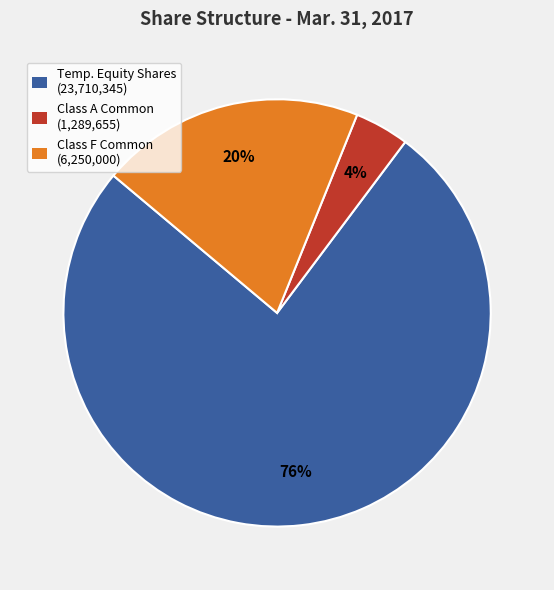

Is there any slice that represents more than half of the pie?

Yes